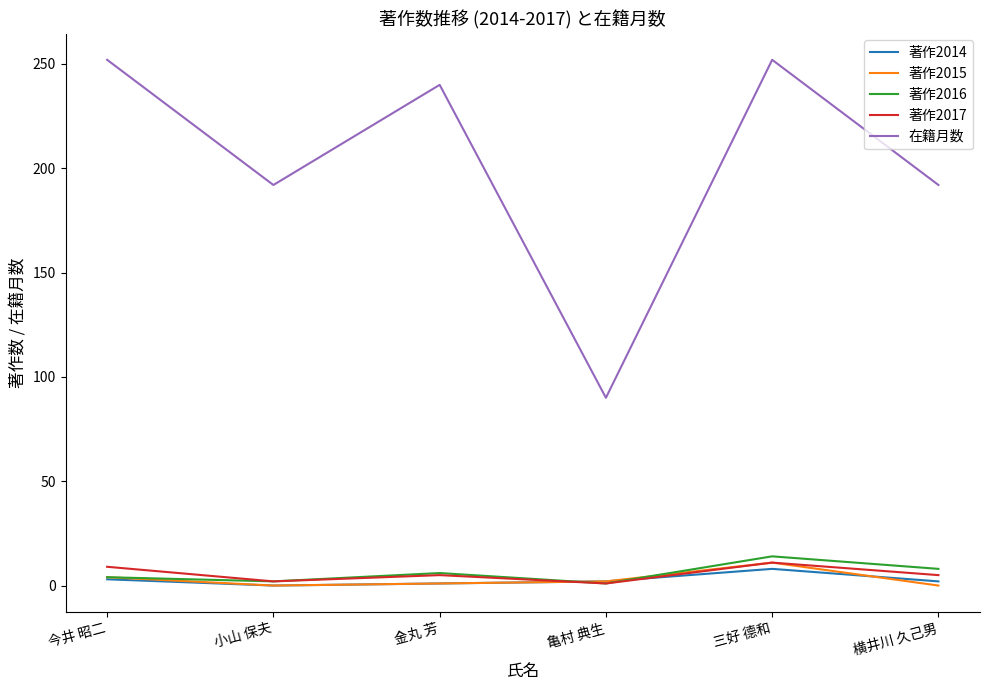

Which category has the lowest value in the 在籍月数 series?

亀村 典生